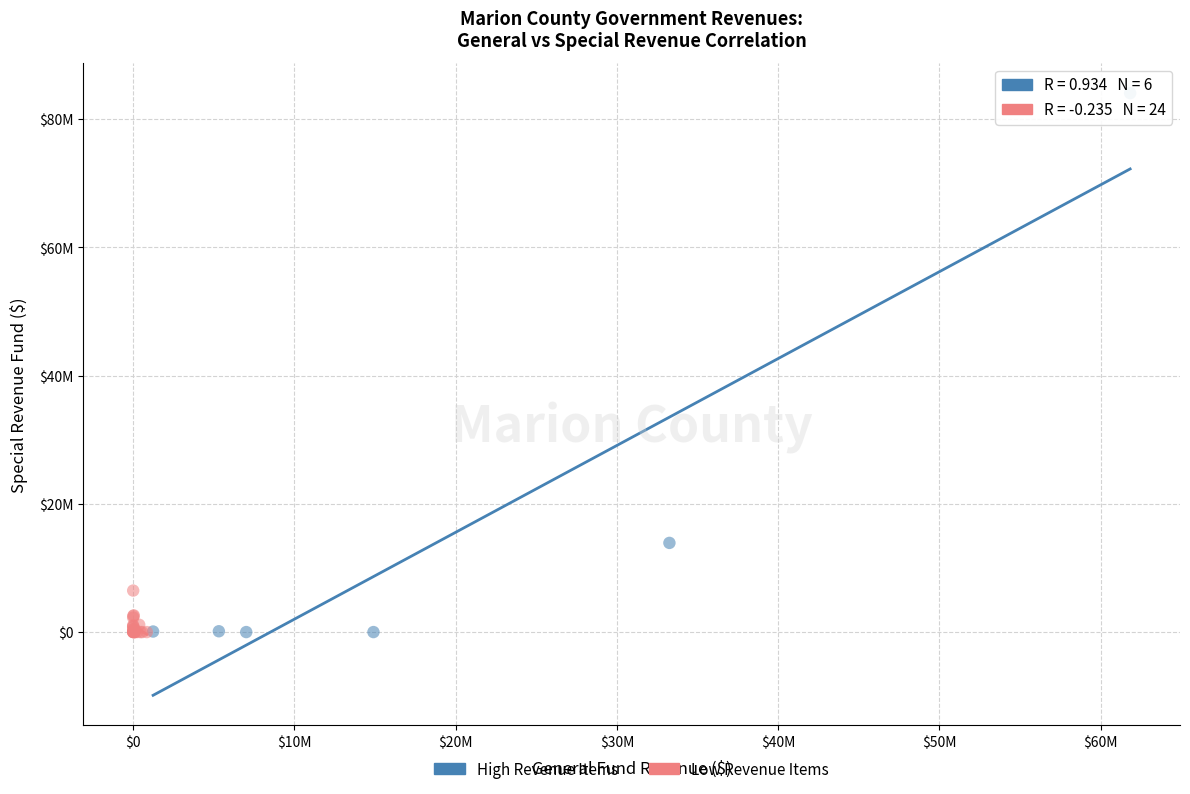

Which series has the largest Y range (max minus min)?

High Revenue Items